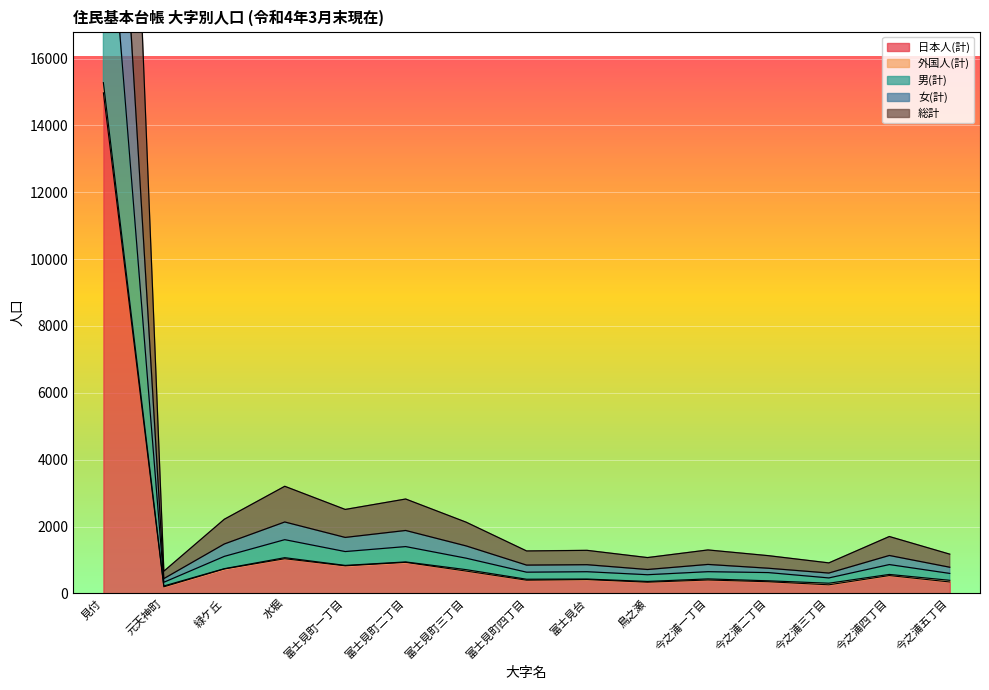

What is the average value of the 男(計) series?

2311